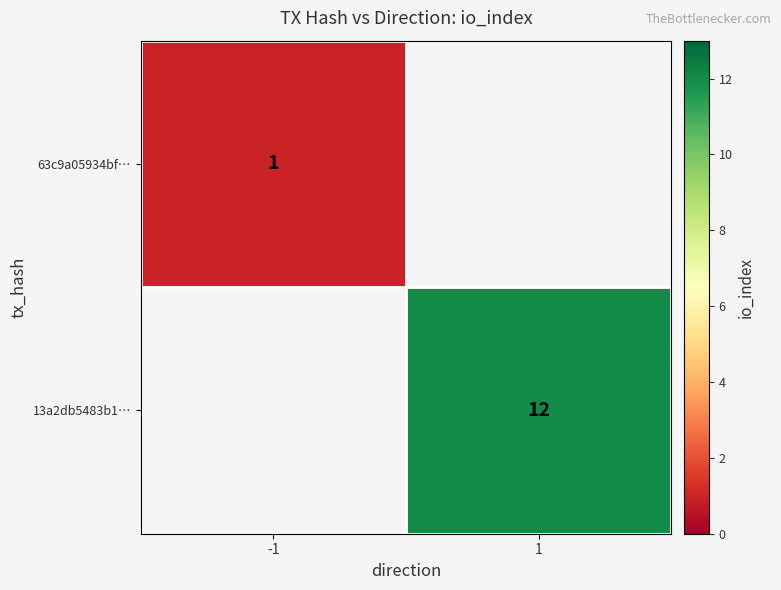

The 63c9a05934bf… series shows 1 at -1. True or false?

True